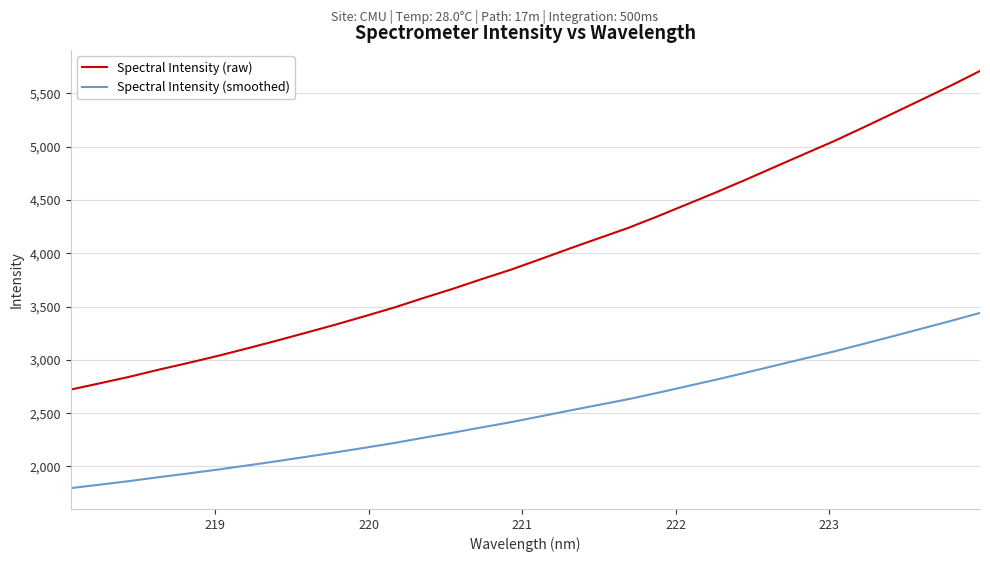

Rank the series by their maximum value, from lowest to highest.

Spectral Intensity (smoothed), Spectral Intensity (raw)